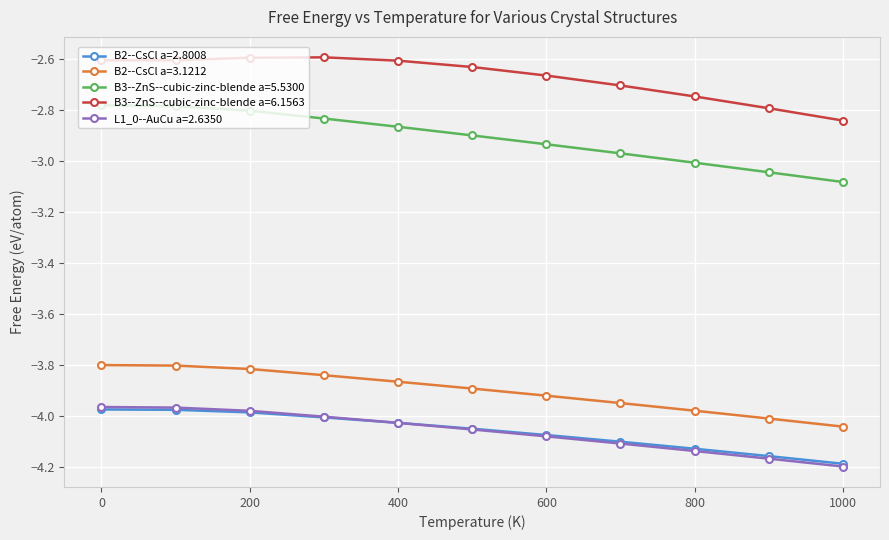

True or false: B3--ZnS--cubic-zinc-blende a=5.5300 and B3--ZnS--cubic-zinc-blende a=6.1563 cross at least once.

False